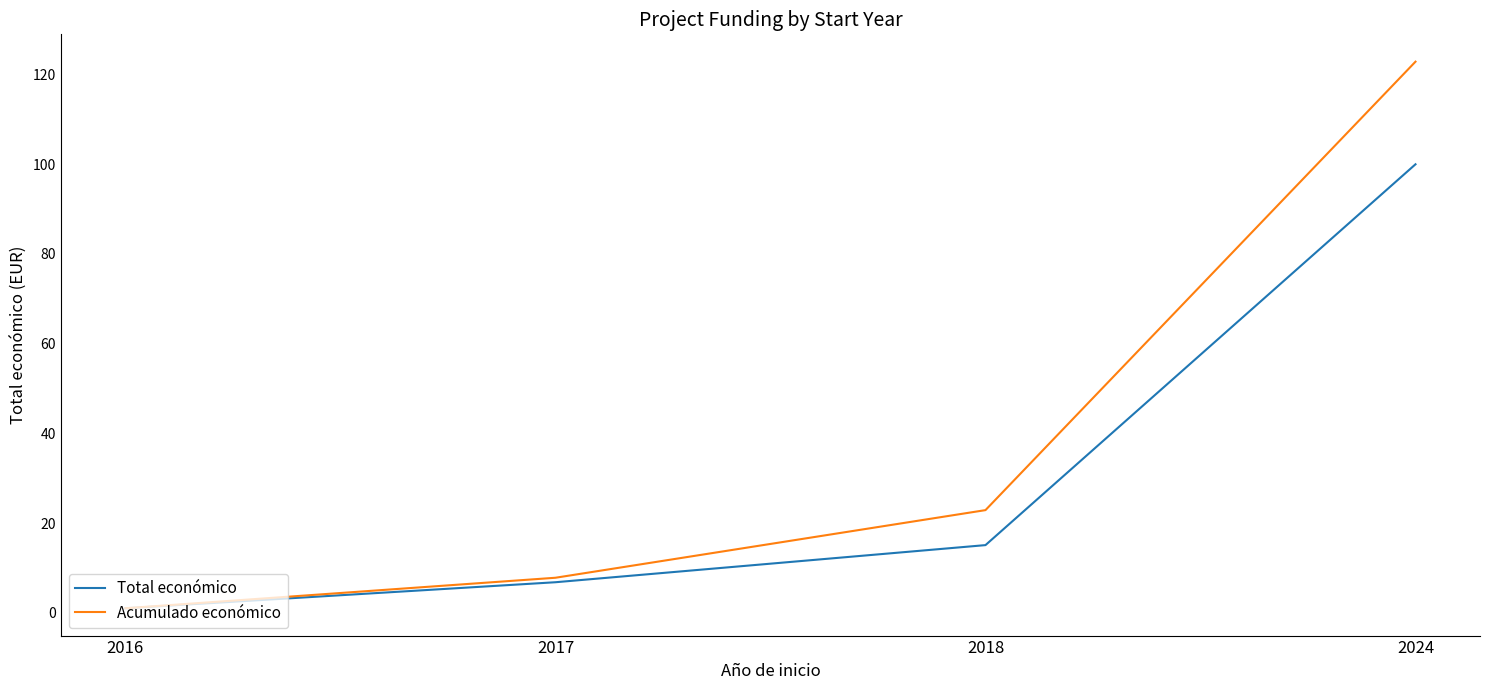

Reading right to left, transcribe all the data shown in this chart.

Total económico: 100.0	15.1	6.8	1.0
Acumulado económico: 122.9	22.9	7.8	1.0